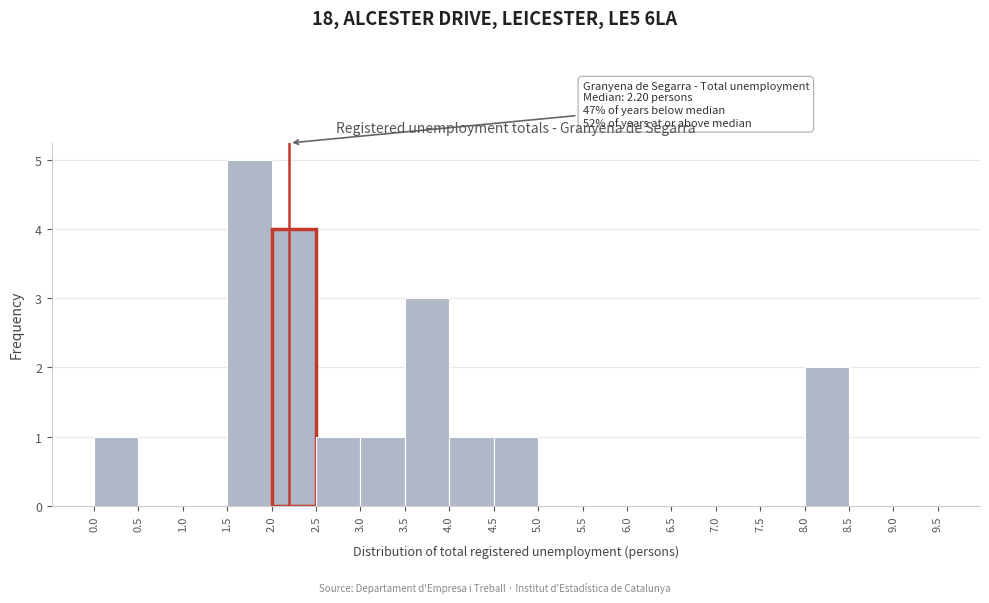

Which range on the x-axis has the tallest bar?

1.5 to 2.0